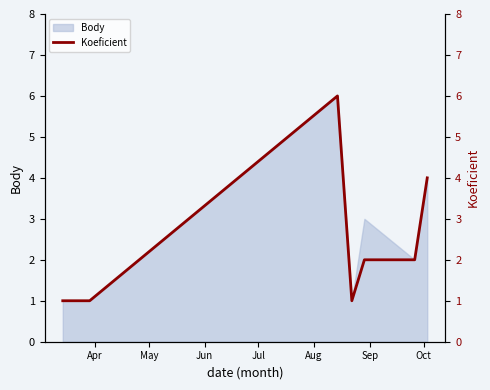

What is the difference between the maximum and minimum values?

5